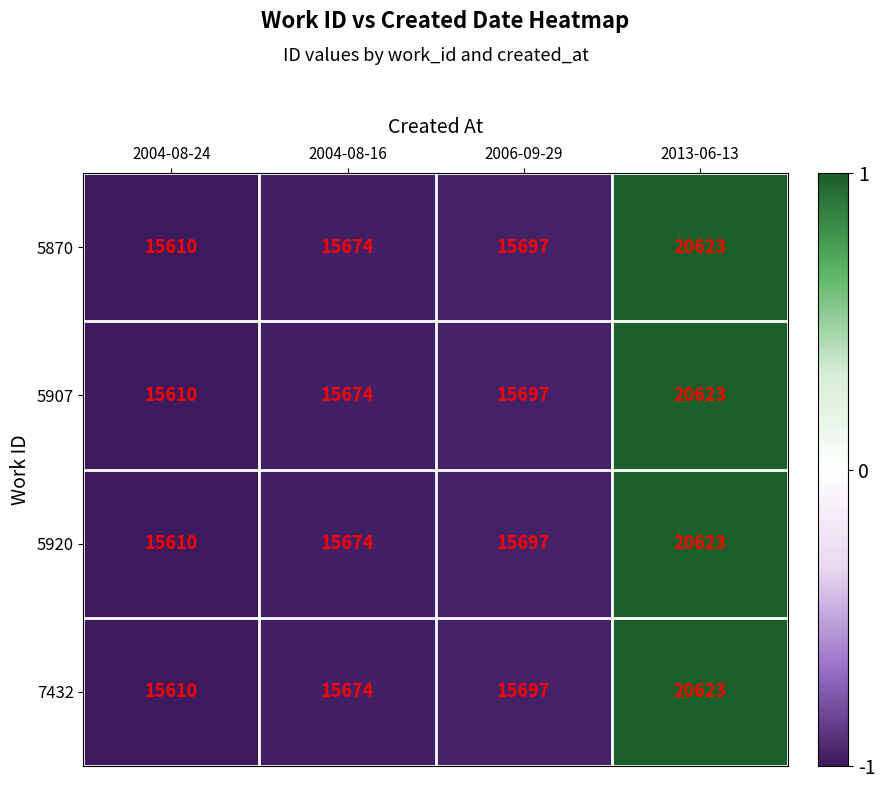

True or false: 5870 has a value of 15610 at 2004-08-24.

True